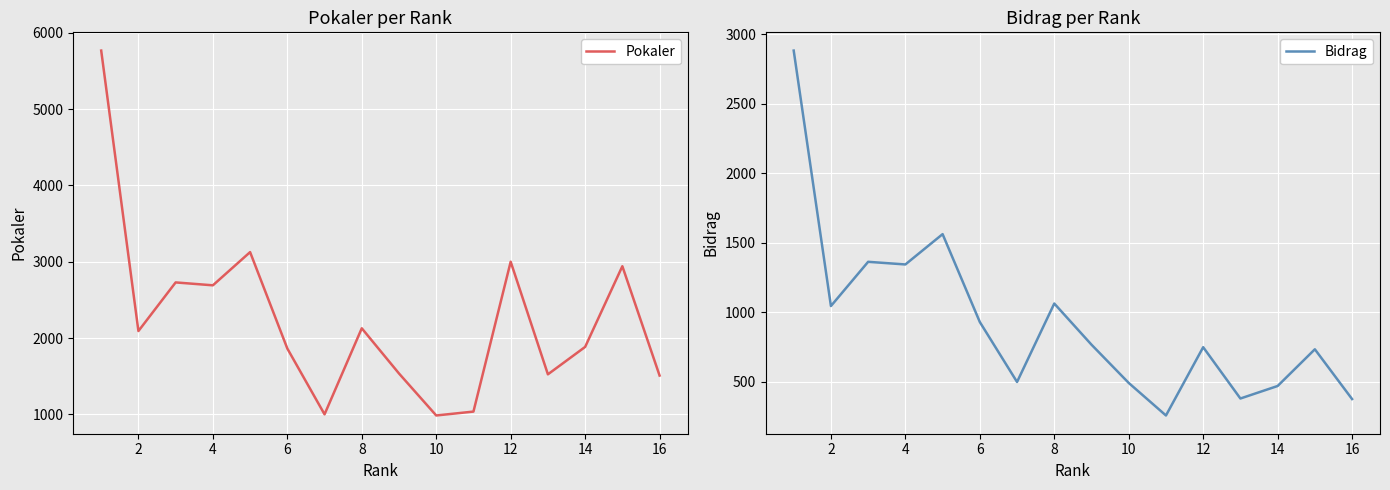

What is the highest value of the Pokaler series?

5766